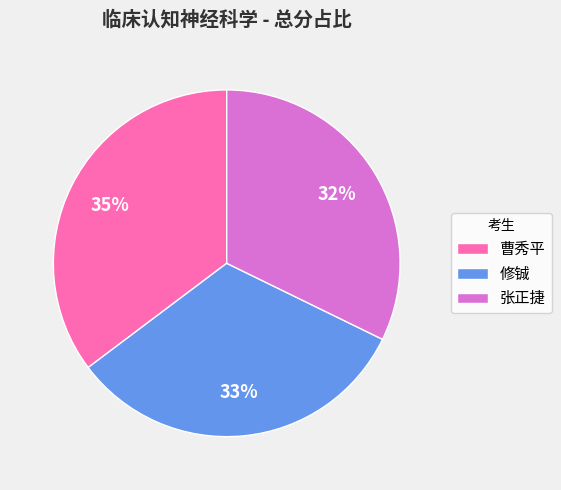

To the nearest percent, what is the combined percentage of 张正捷 and 修铖?

65%